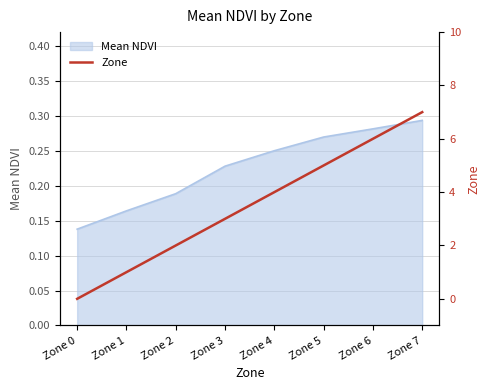

At which label is the value closest to 3?

Zone 3